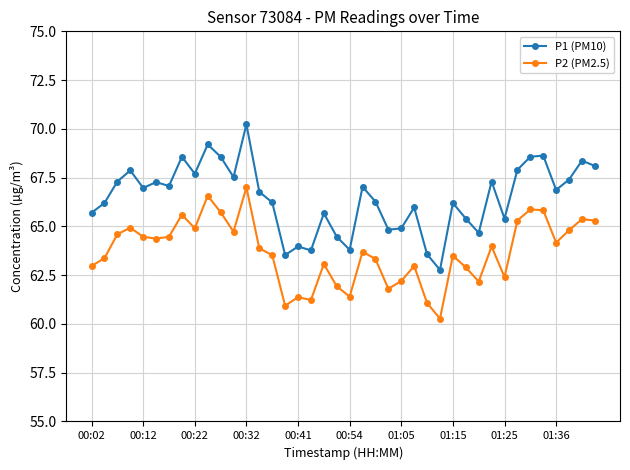

True or false: P2 (PM2.5) and P1 (PM10) intersect in this chart.

False